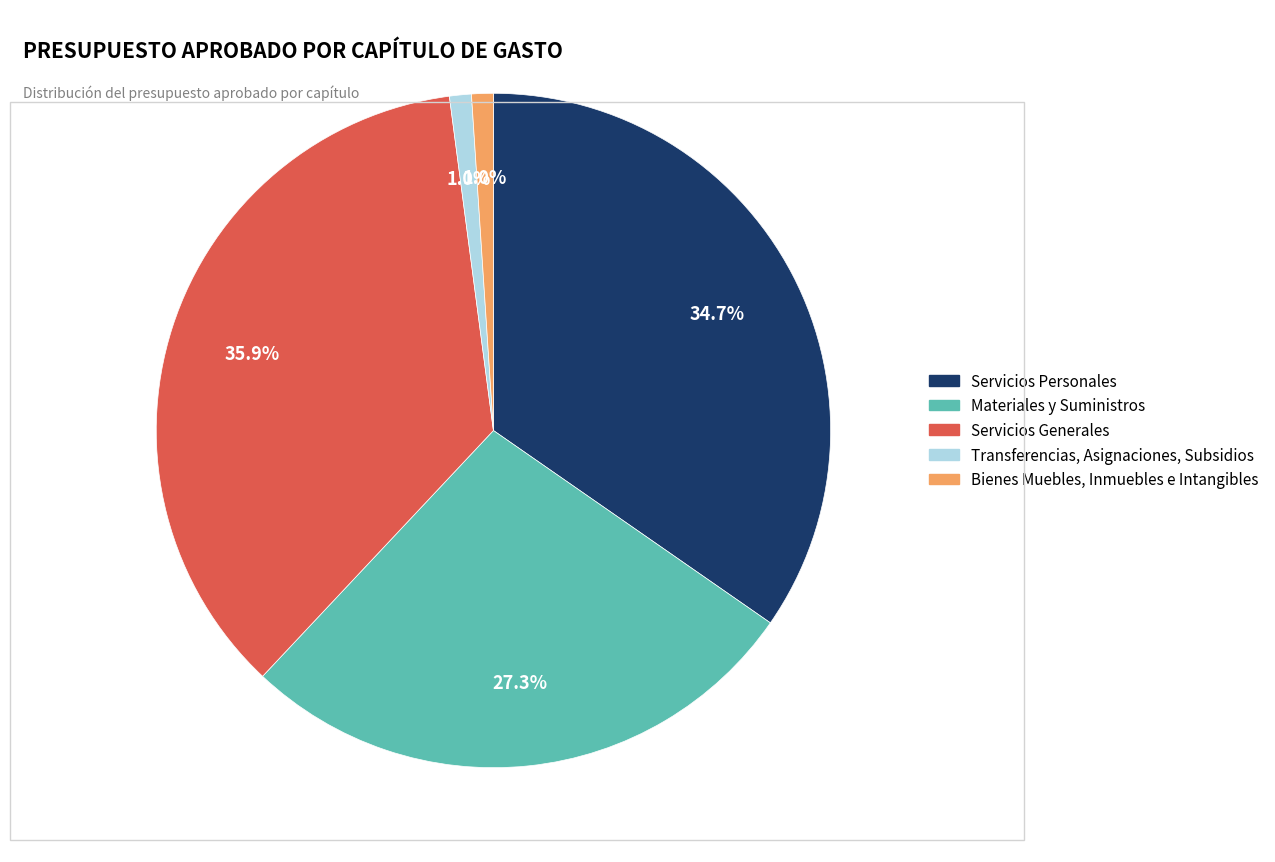

Count the number of slices in the pie.

5